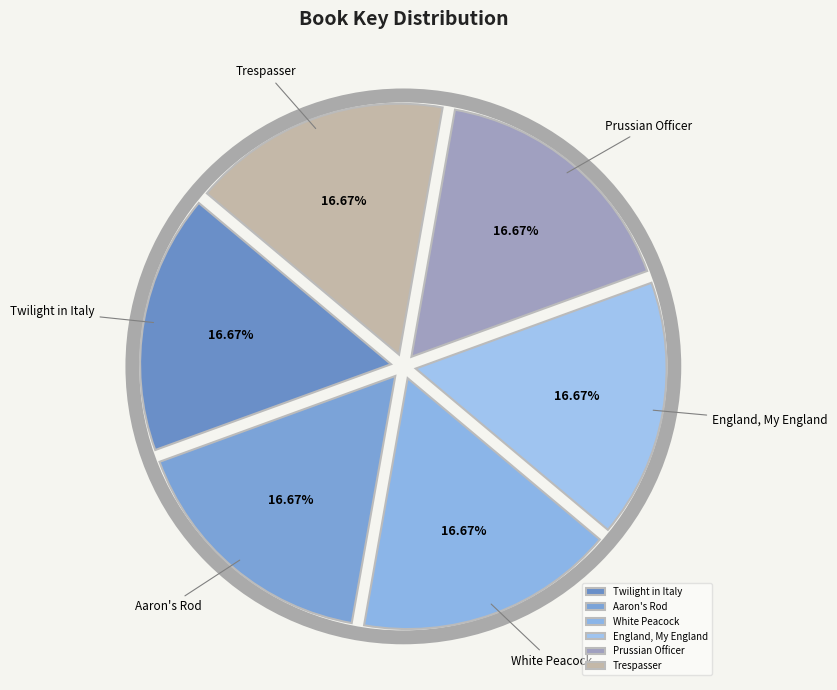

What percentage is the Prussian Officer slice, to the nearest percent?

17%